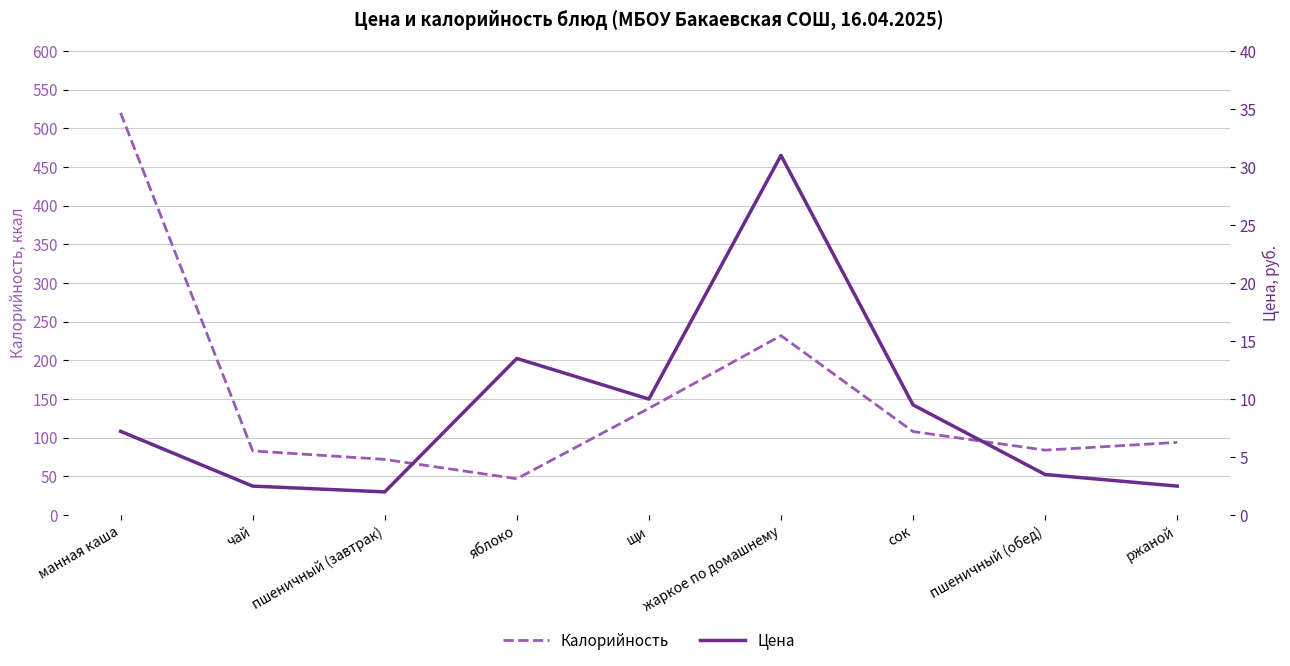

At which category does Цена reach its first local peak?

яблоко